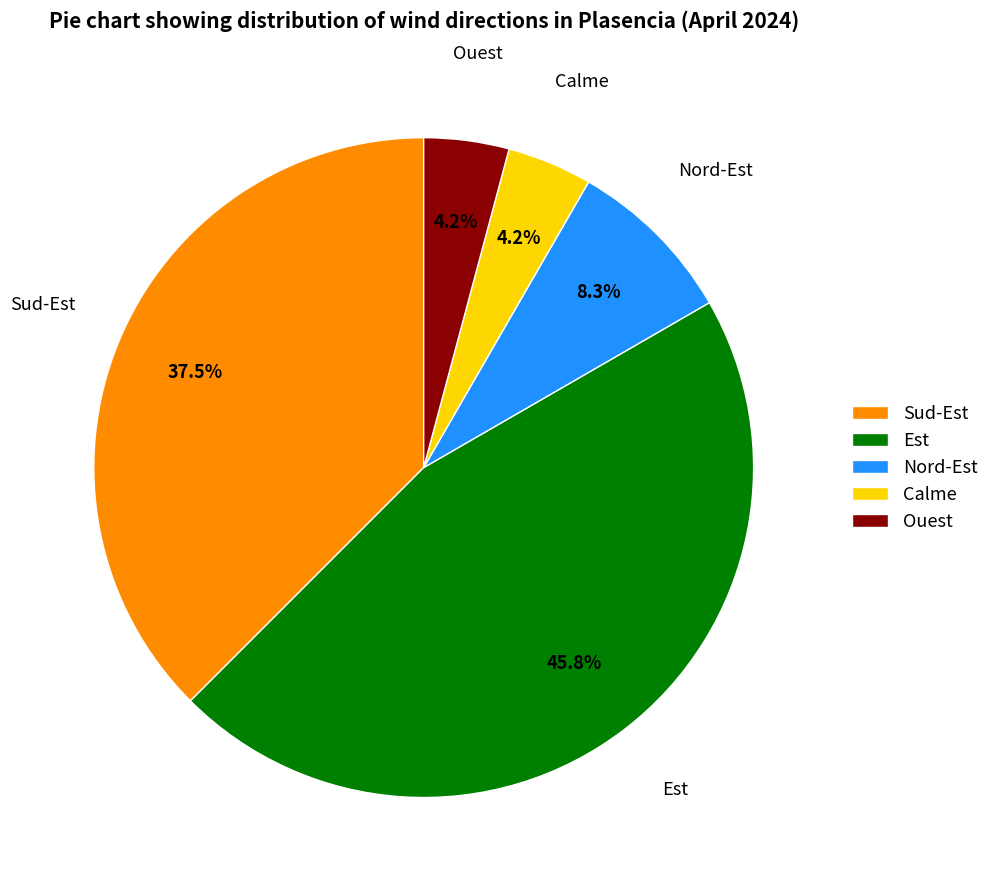

Which slice is the largest?

Est